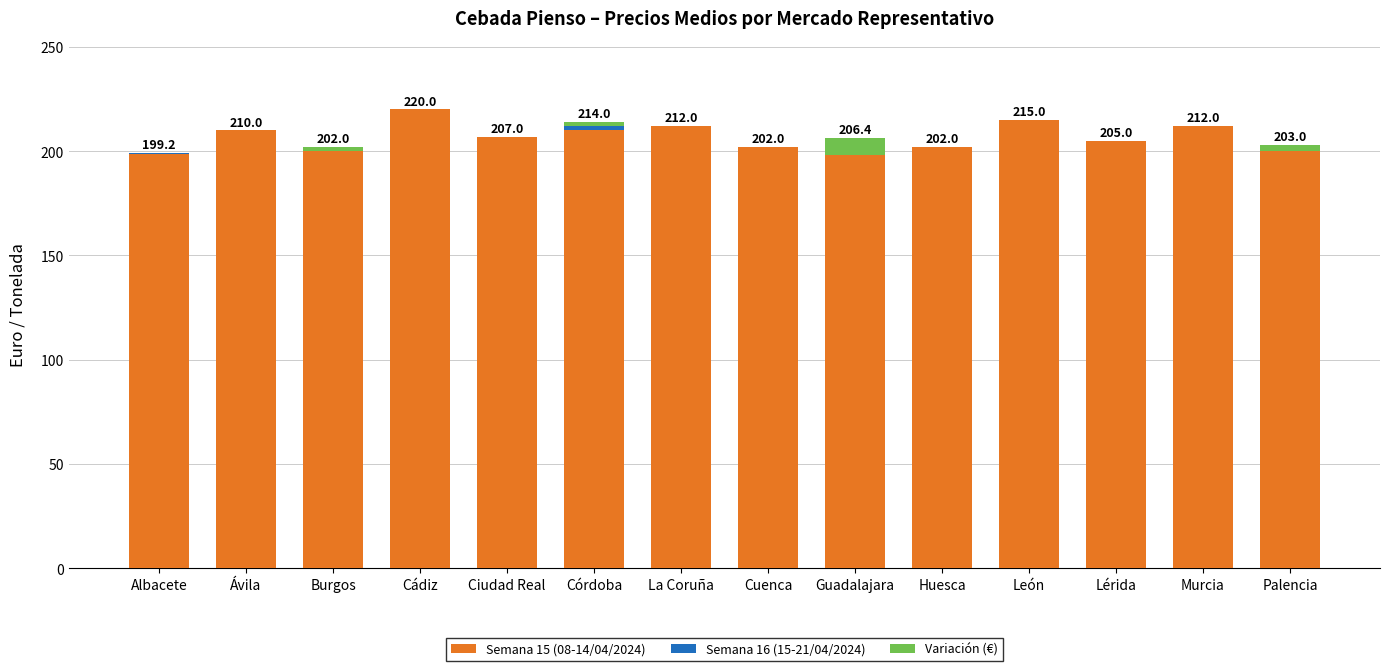

How many series are shown in this chart?

3